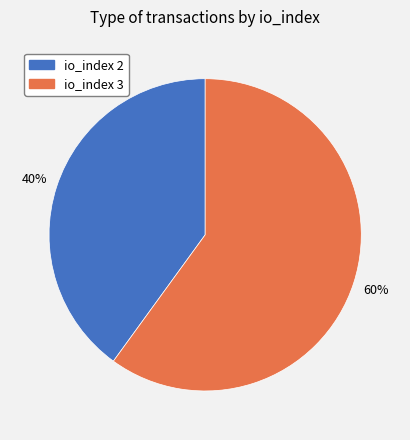

What is the majority slice?

io_index 3